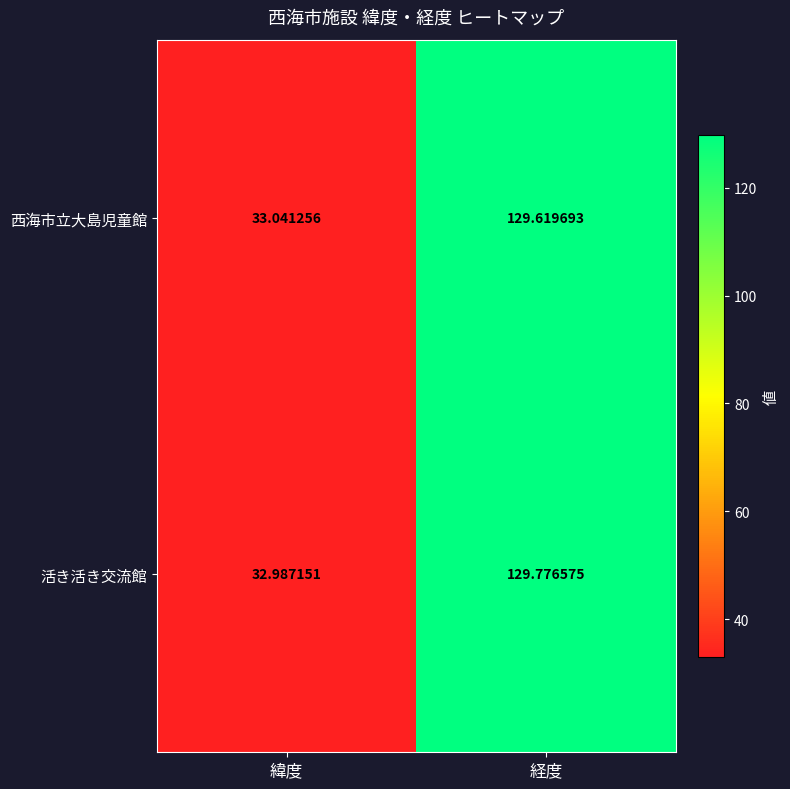

Between 緯度 and 経度, which series saw the biggest shift?

活き活き交流館